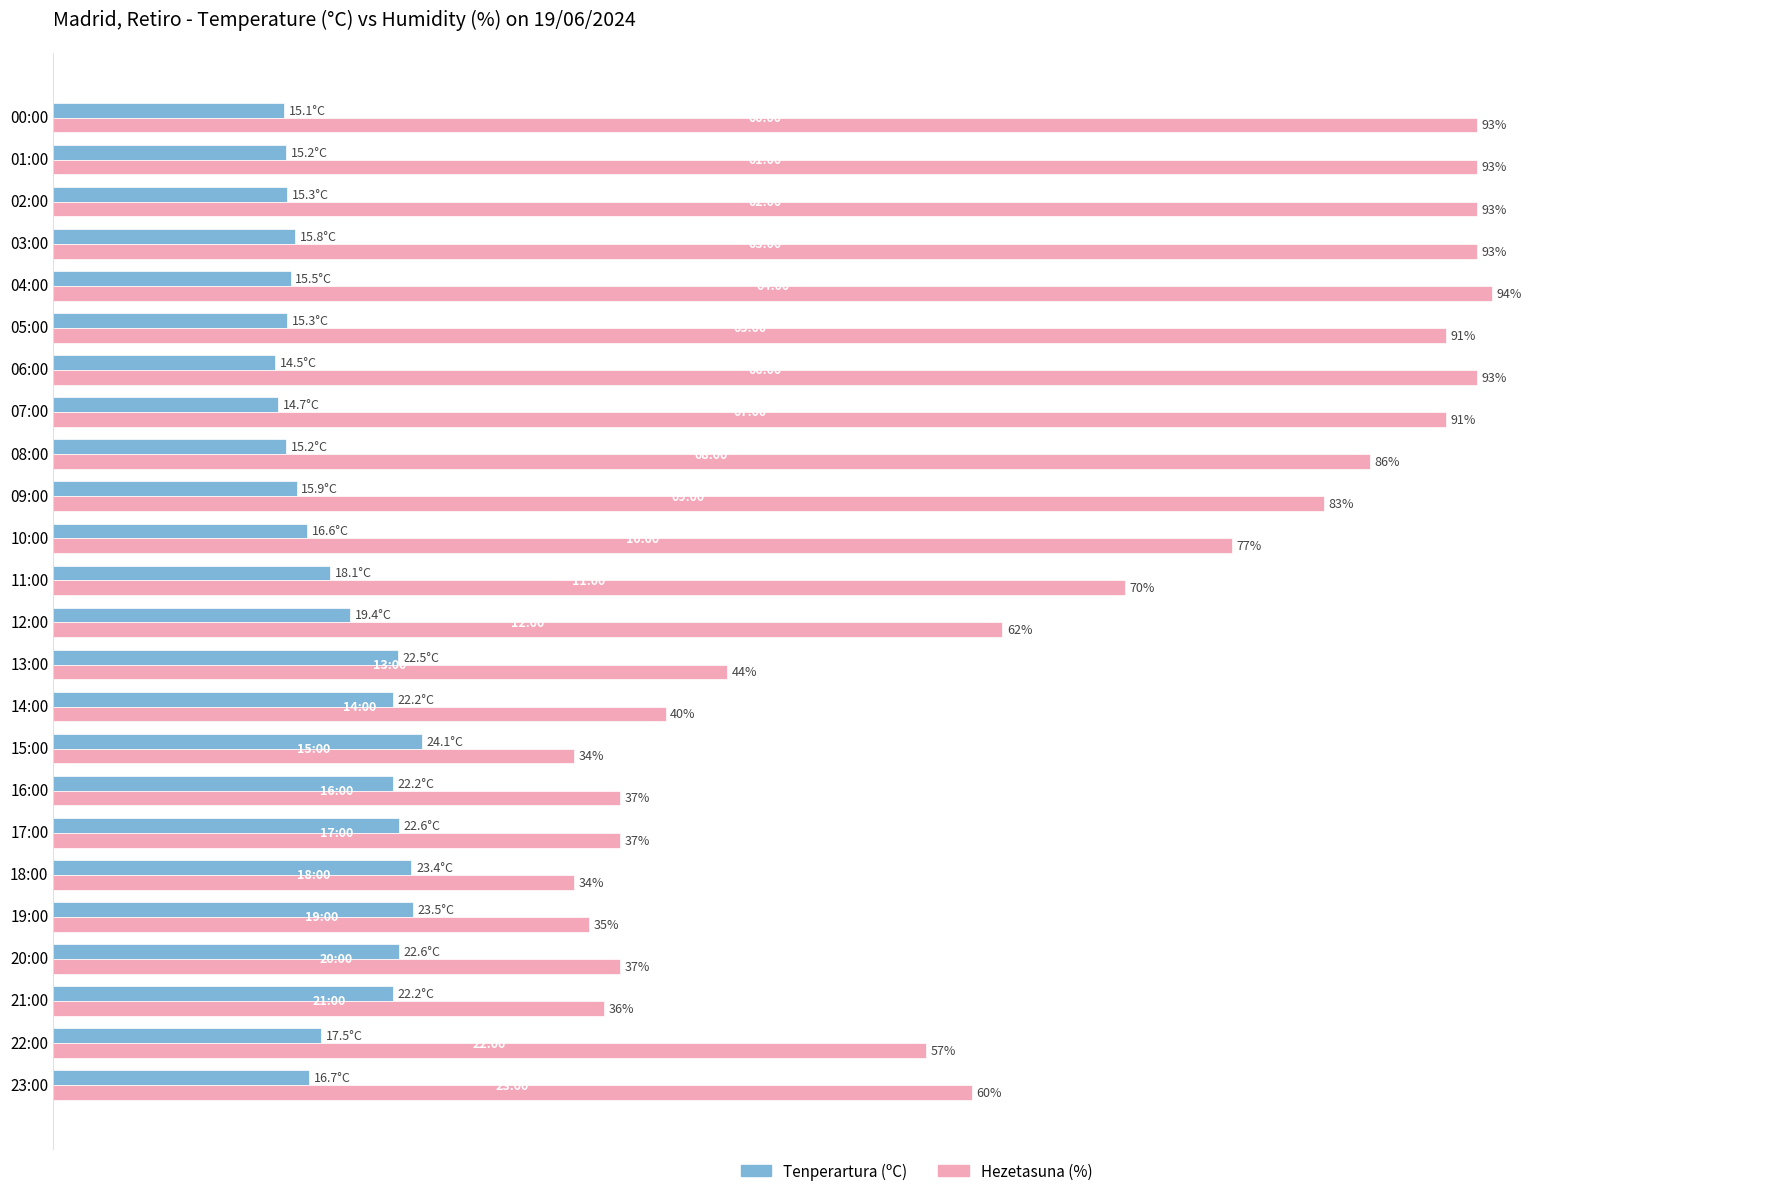

Rank the series by their maximum value, from highest to lowest.

Hezetasuna (%), Tenperartura (ºC)